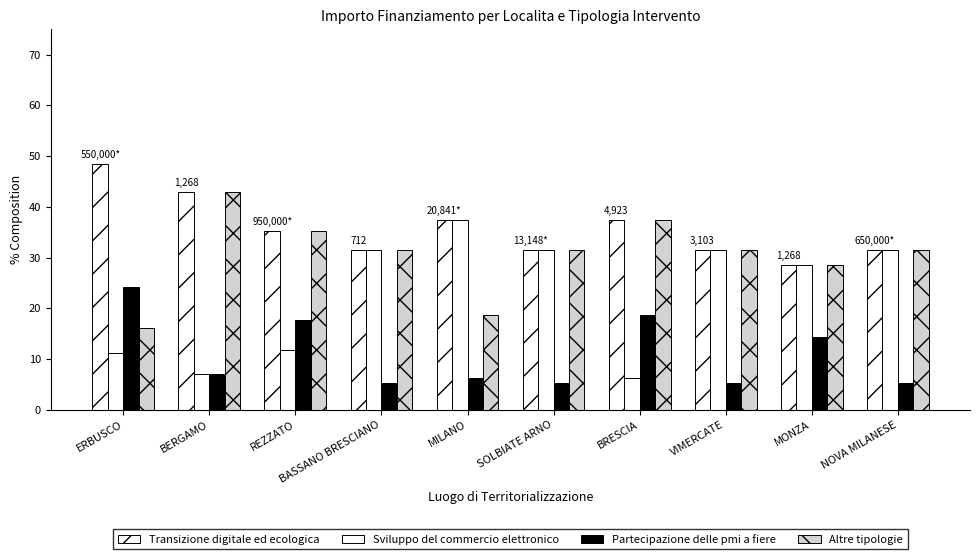

Is the value of Transizione digitale ed ecologica at VIMERCATE greater than the value of Partecipazione delle pmi a fiere at SOLBIATE ARNO?

Yes